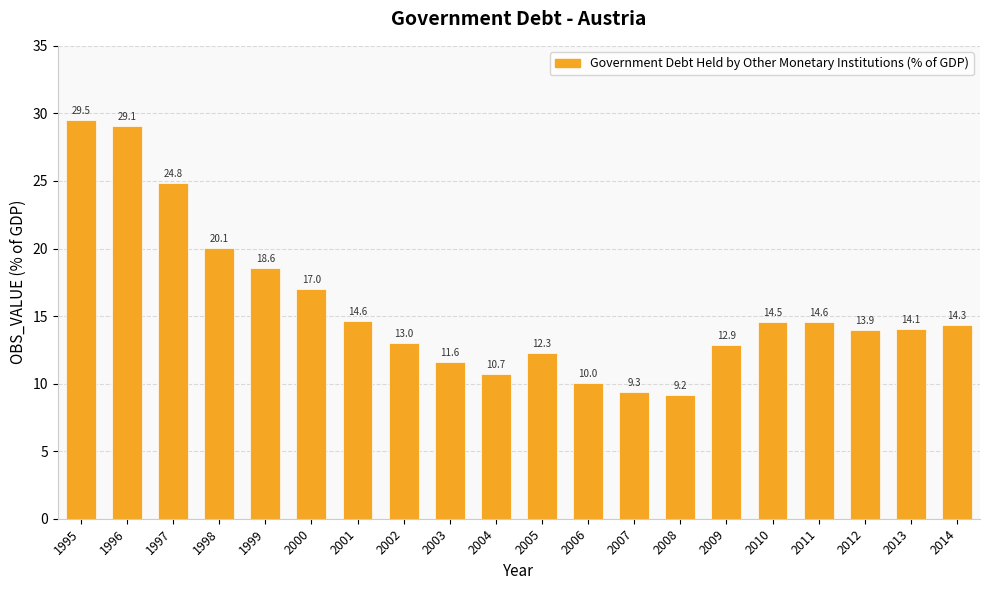

What value does the data have at 2000?

17.0